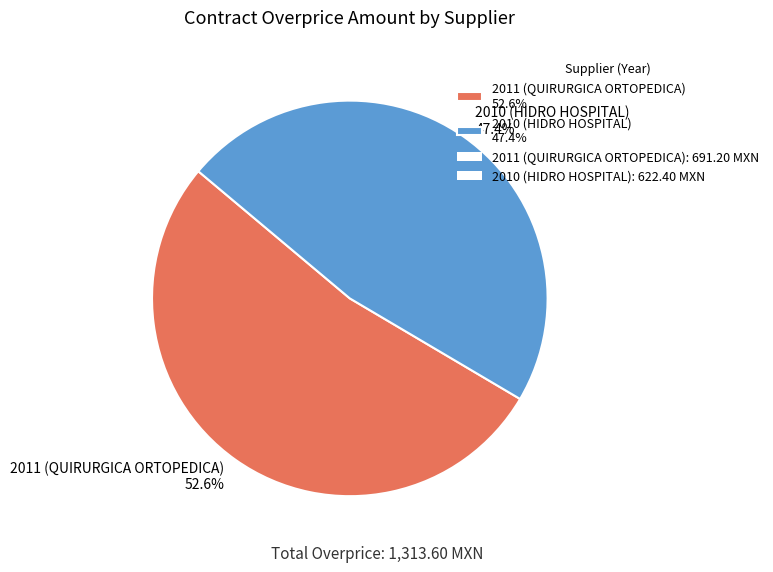

Between 2010 (HIDRO HOSPITAL) and 2011 (QUIRURGICA ORTOPEDICA), which is larger?

2011 (QUIRURGICA ORTOPEDICA)